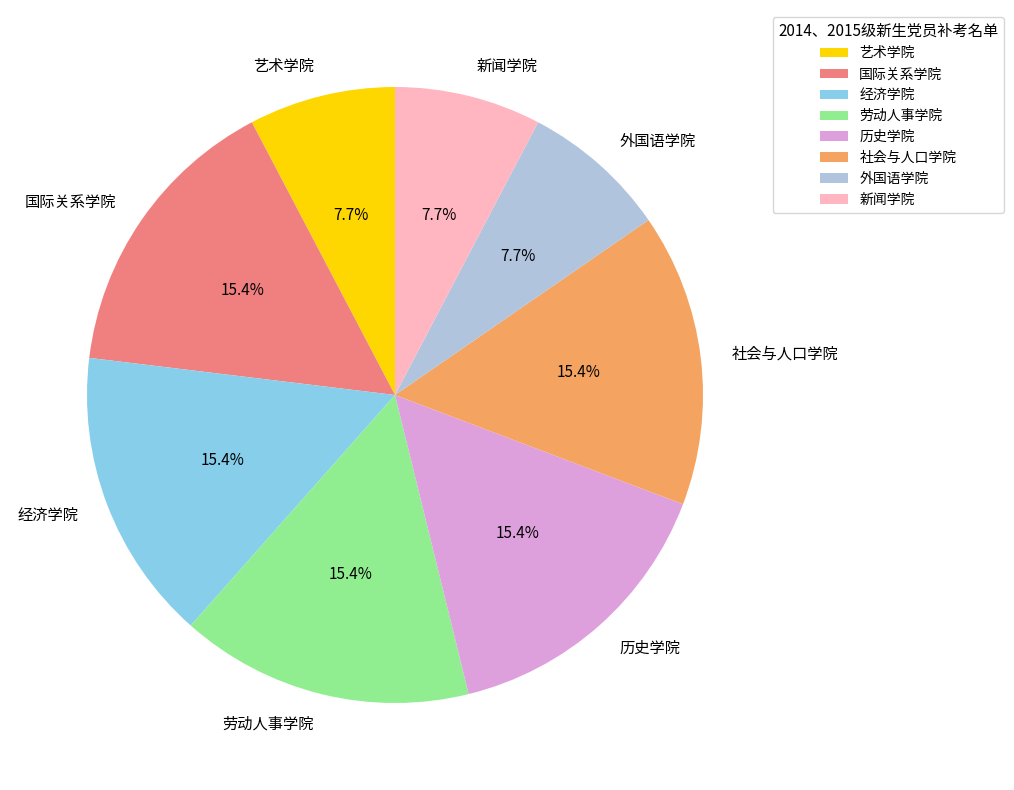

To the nearest percent, what portion does 社会与人口学院 represent?

15%